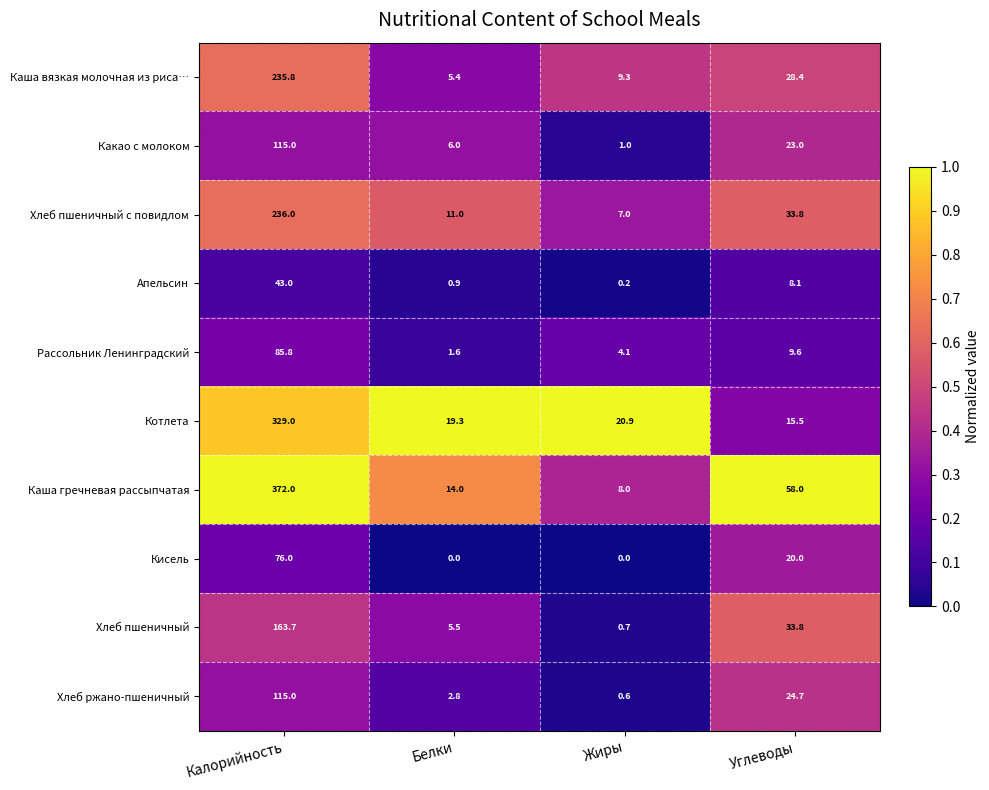

At which label does Котлета reach its peak?

Калорийность